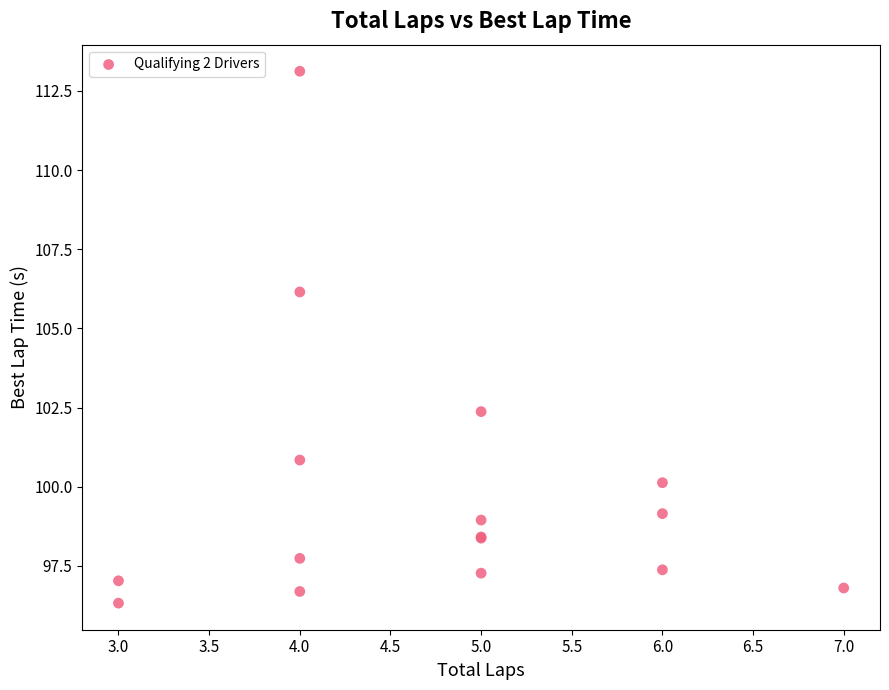

What Y value in the scatter plot is closest to 104?

102.4